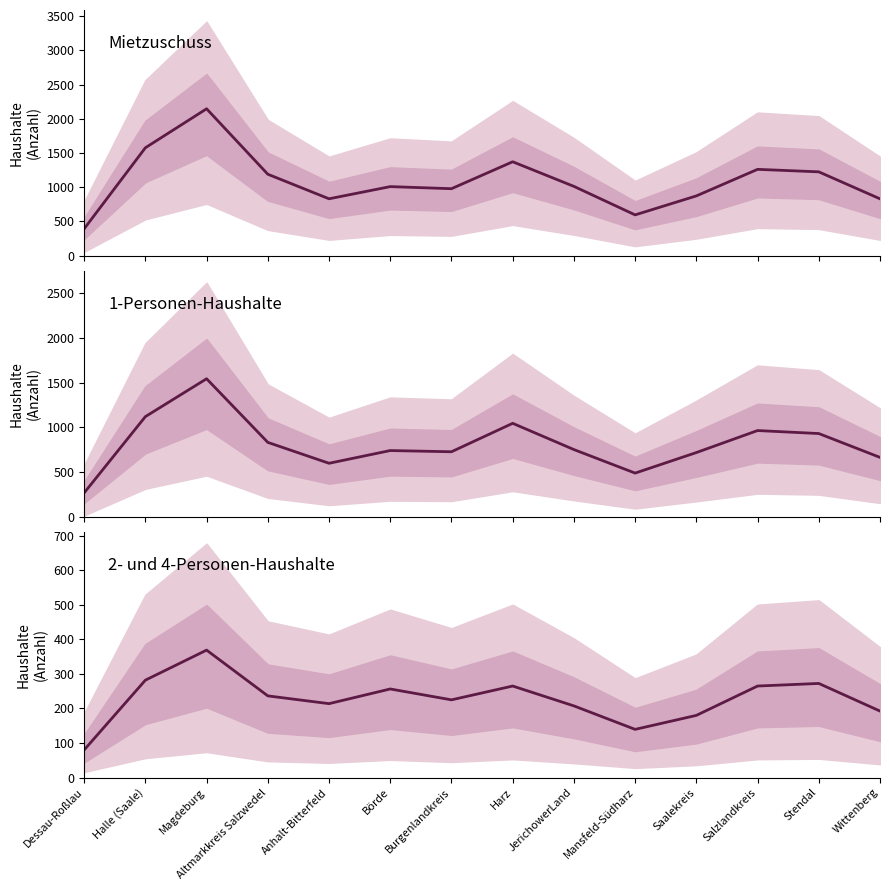

What is the total value across all series at Mansfeld-Südharz?

1222.0